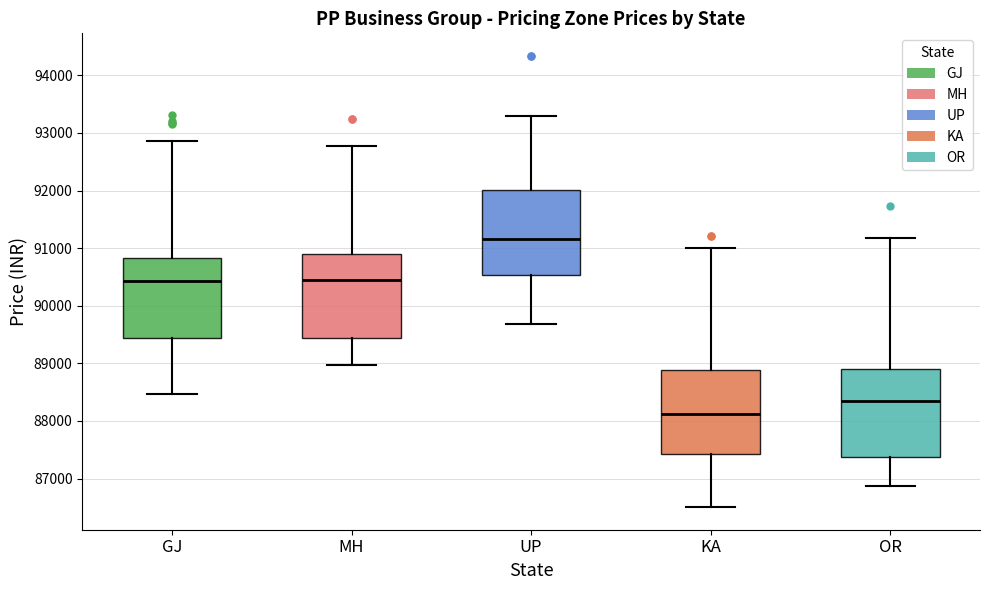

Which box has the highest median line?

UP